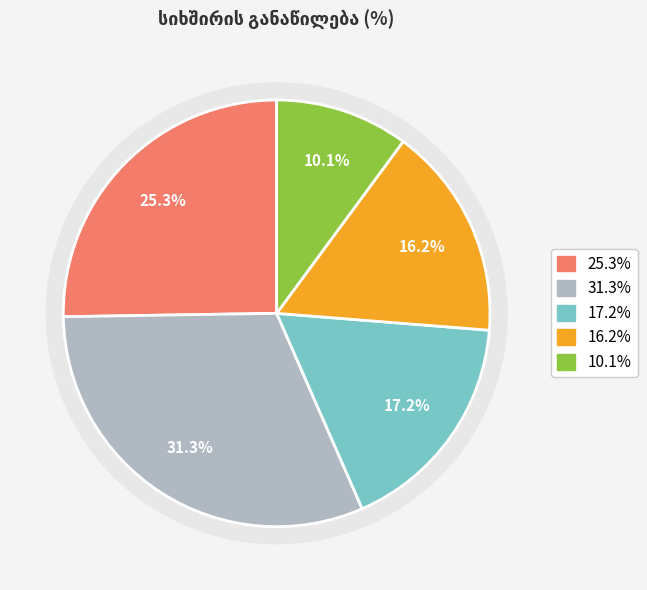

How many slices are in this pie chart?

5